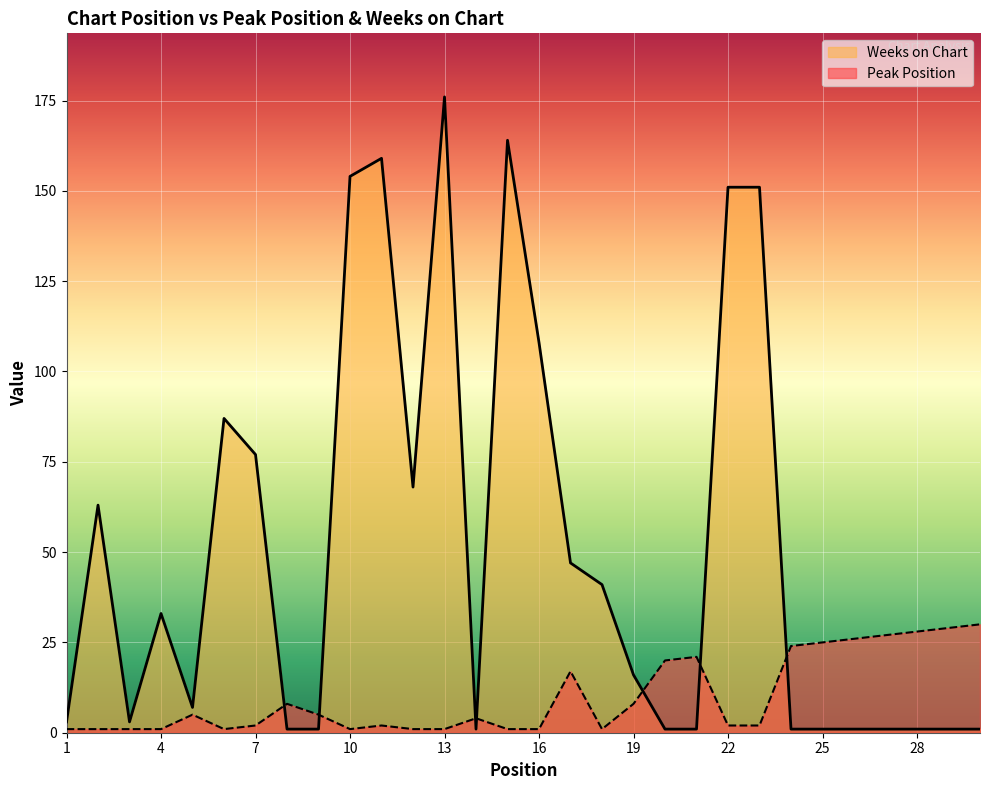

At which category does Weeks on Chart reach its first local valley?

3